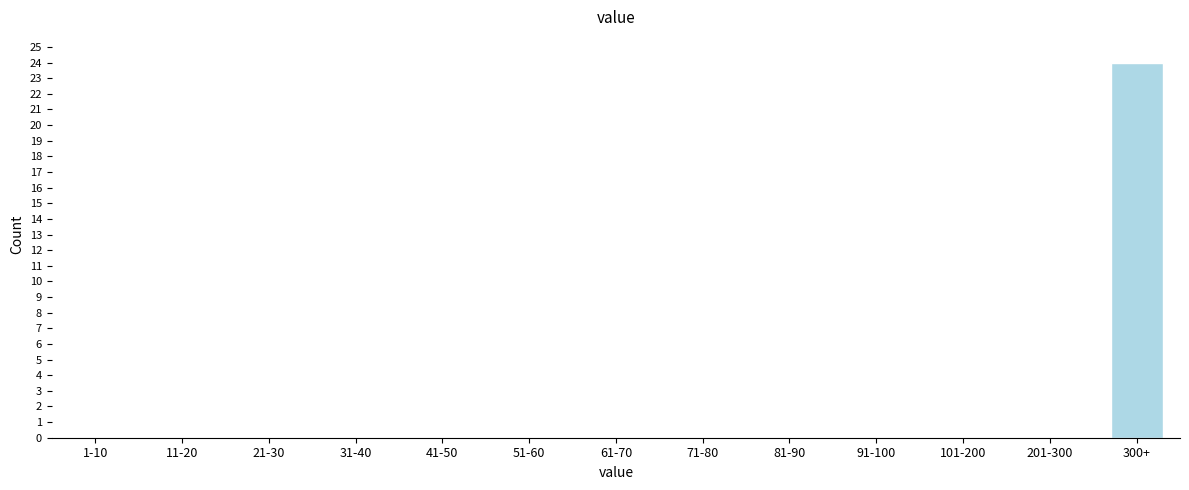

Reading left to right, what are all the values shown in this chart?

1-10=0	11-20=0	21-30=0	31-40=0	41-50=0	51-60=0	61-70=0	71-80=0	81-90=0	91-100=0	101-200=0	201-300=0	300+=24